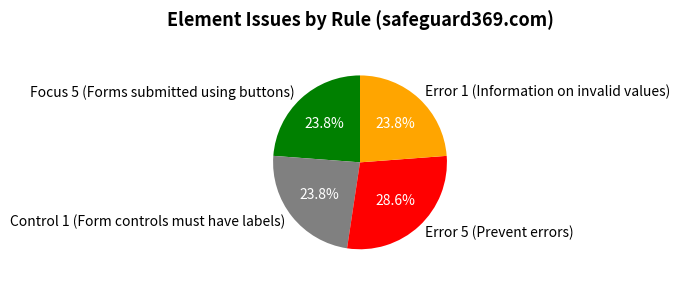

To the nearest percent, what is the difference between the largest and smallest slice percentages?

5%